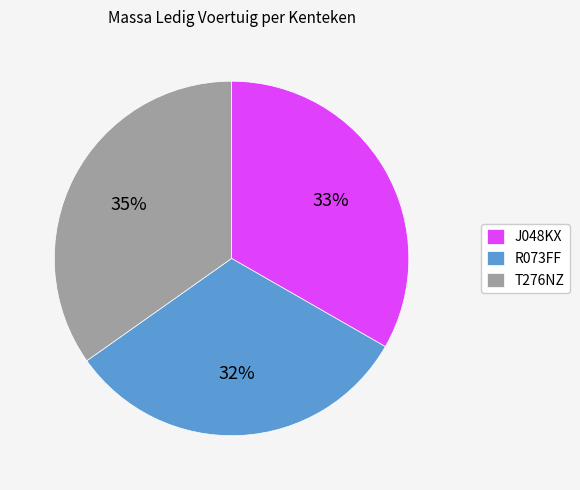

The J048KX slice represents 33% of the pie. True or false?

True